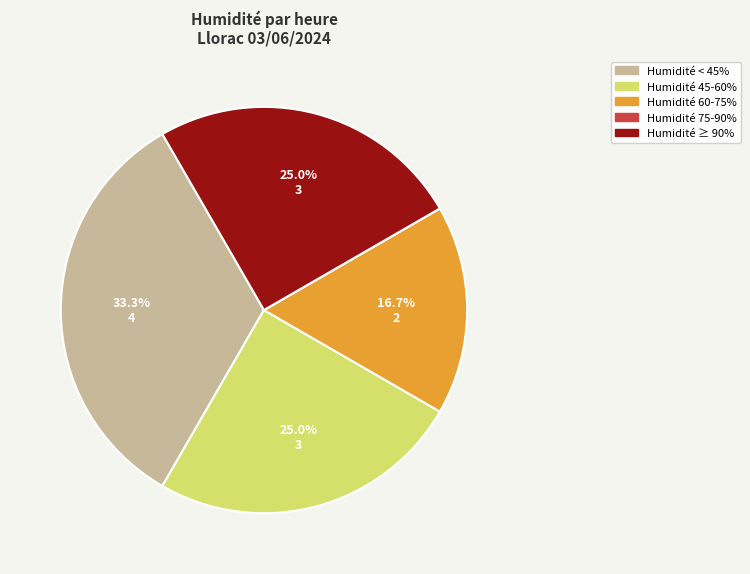

How much of the chart is everything except Humidité 60-75%?

83.3%